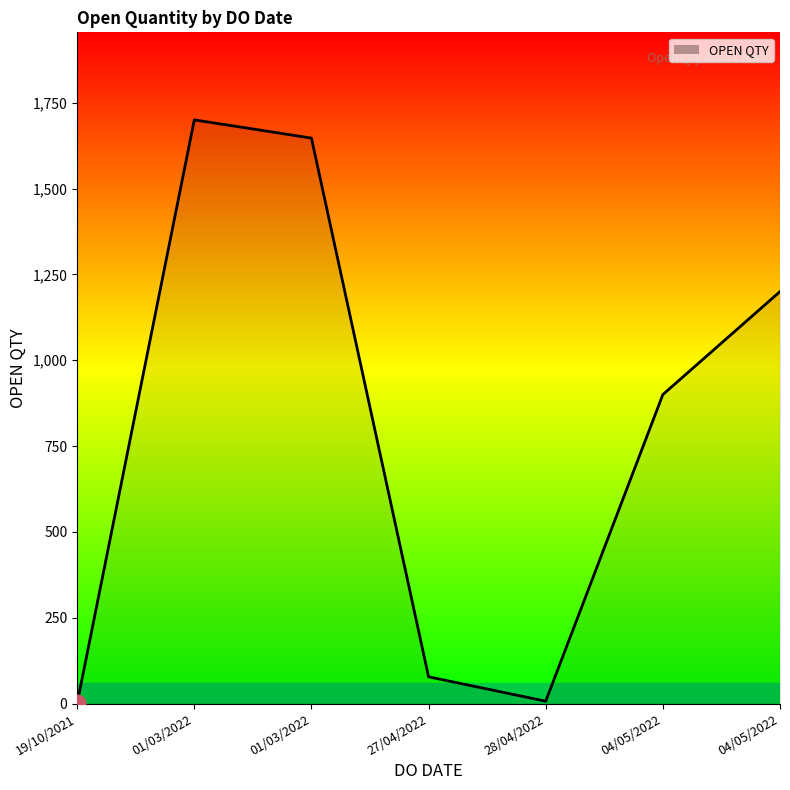

How many values are below 900?

3